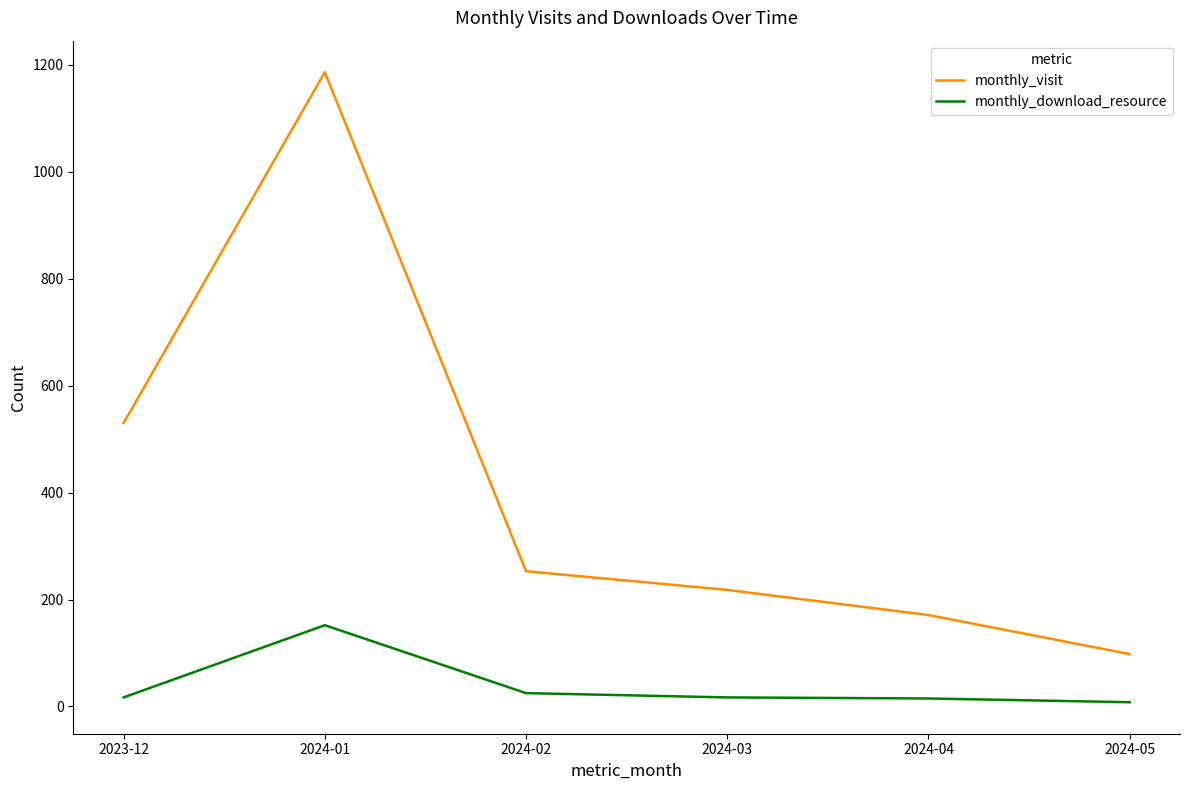

What is the difference between the maximum and minimum values in the monthly_download_resource series?

144